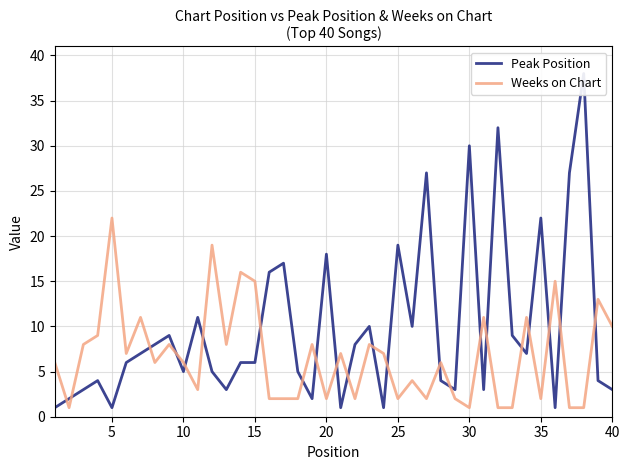

Which series has the widest spread of values?

Peak Position